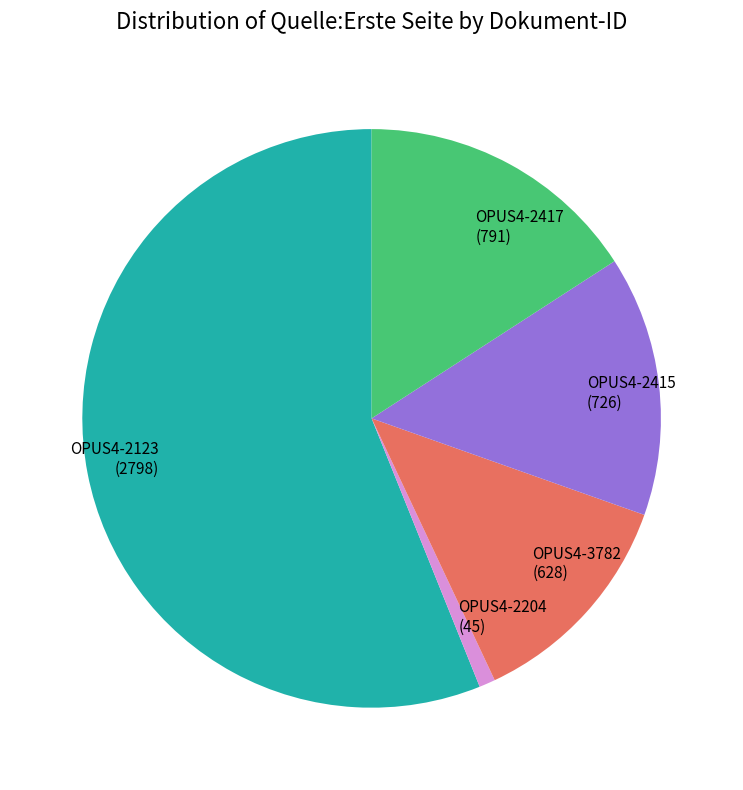

True or false: OPUS4-3782 accounts for 2% of the total.

False